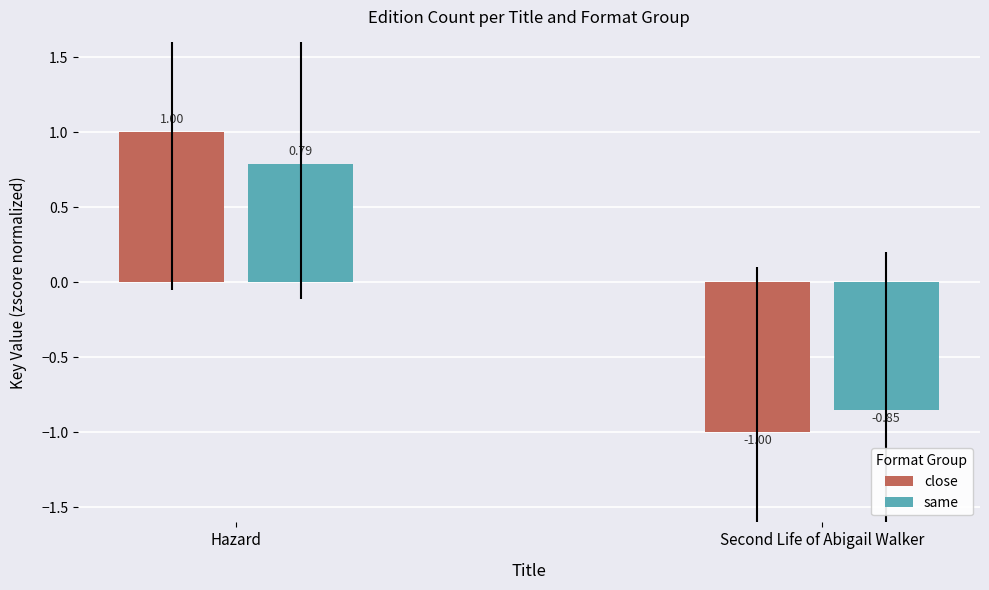

What is the difference between the close values at Hazard and Second Life of Abigail Walker?

2.0